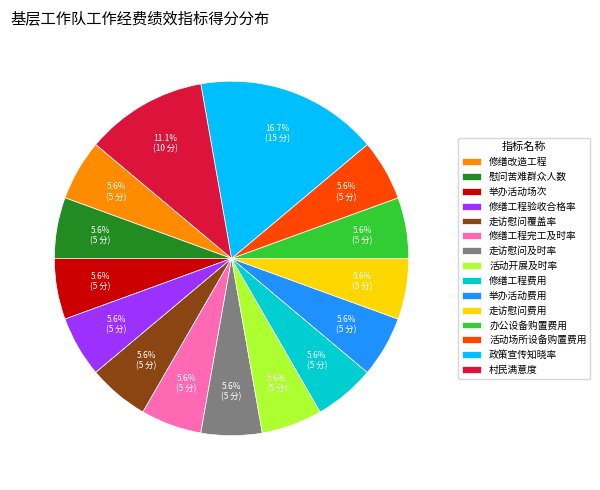

Does 活动开展及时率 account for over 50% of the chart?

No